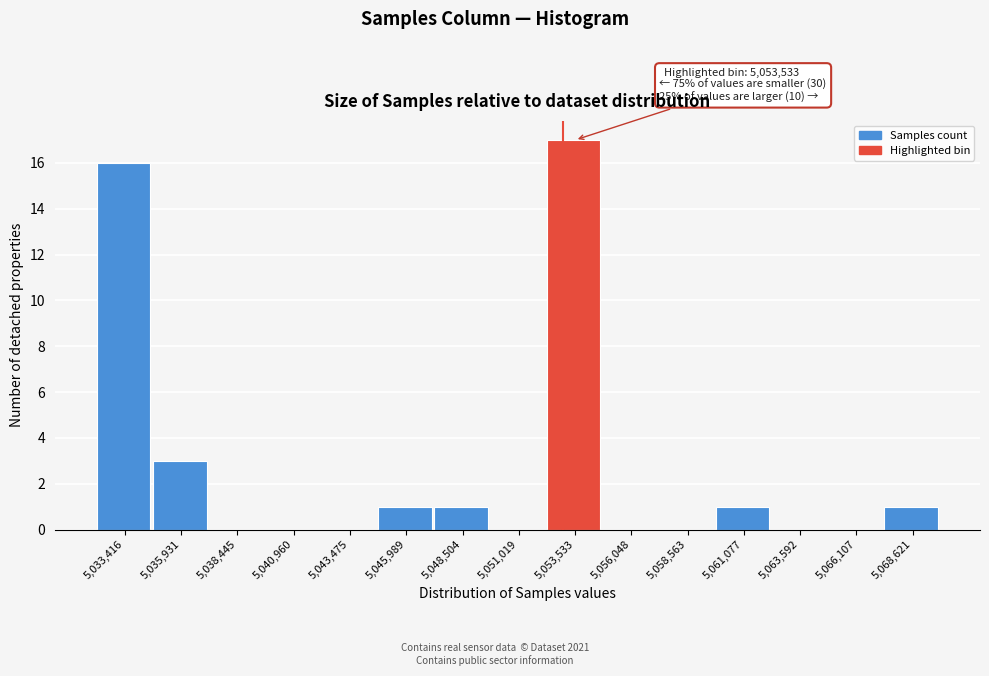

Which range on the x-axis has the tallest bar?

5052500 to 5055000